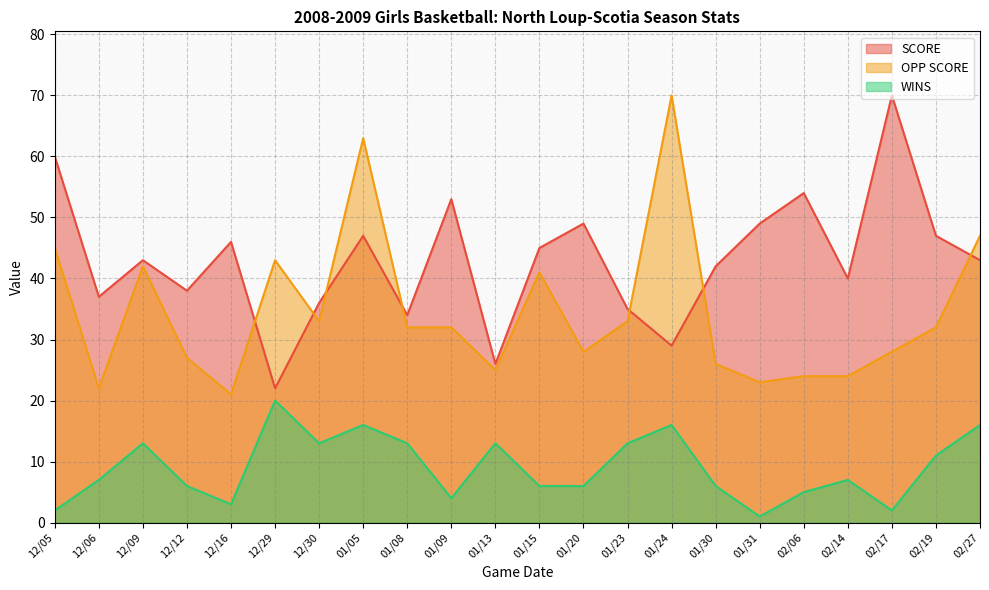

Which has a higher value, 02/27 or 01/05?

01/05